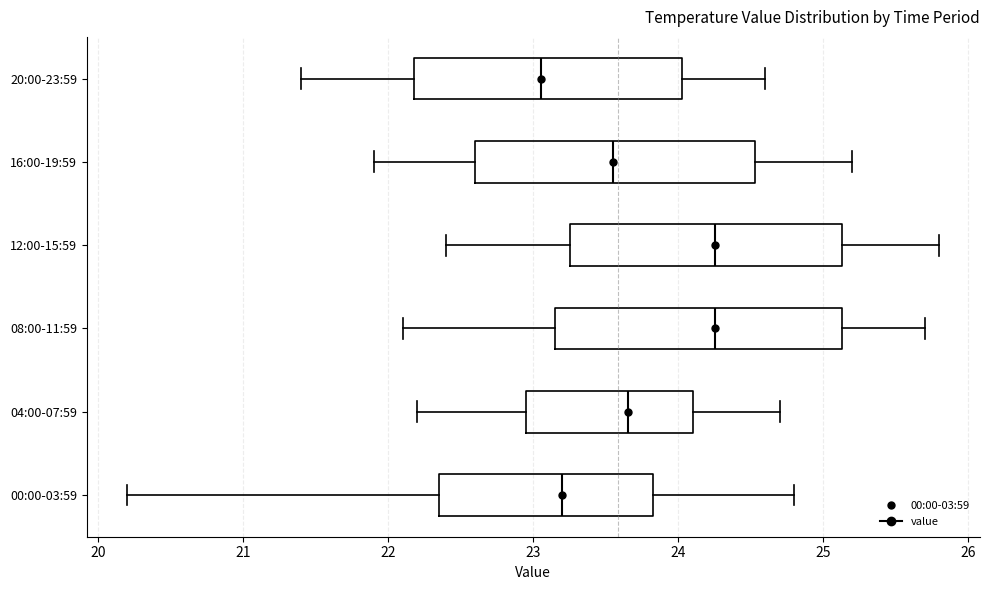

Reading bottom to top, read every box against the x-axis: the position of its median line, the range the box covers, and the ends of its whiskers. The values are not printed on the chart, so give them approximately, as read against the axis.

00:00-03:59: median 23.2, box 22.4 to 23.8, whiskers 20.2 to 24.8
04:00-07:59: median 23.7, box 23.0 to 24.1, whiskers 22.2 to 24.7
08:00-11:59: median 24.3, box 23.2 to 25.1, whiskers 22.1 to 25.7
12:00-15:59: median 24.3, box 23.3 to 25.1, whiskers 22.4 to 25.8
16:00-19:59: median 23.6, box 22.6 to 24.5, whiskers 21.9 to 25.2
20:00-23:59: median 23.1, box 22.2 to 24.0, whiskers 21.4 to 24.6